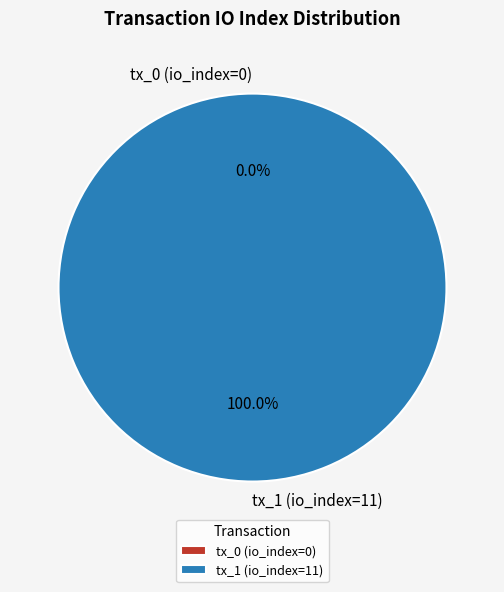

Which slice is the smallest?

tx_0 (io_index=0)